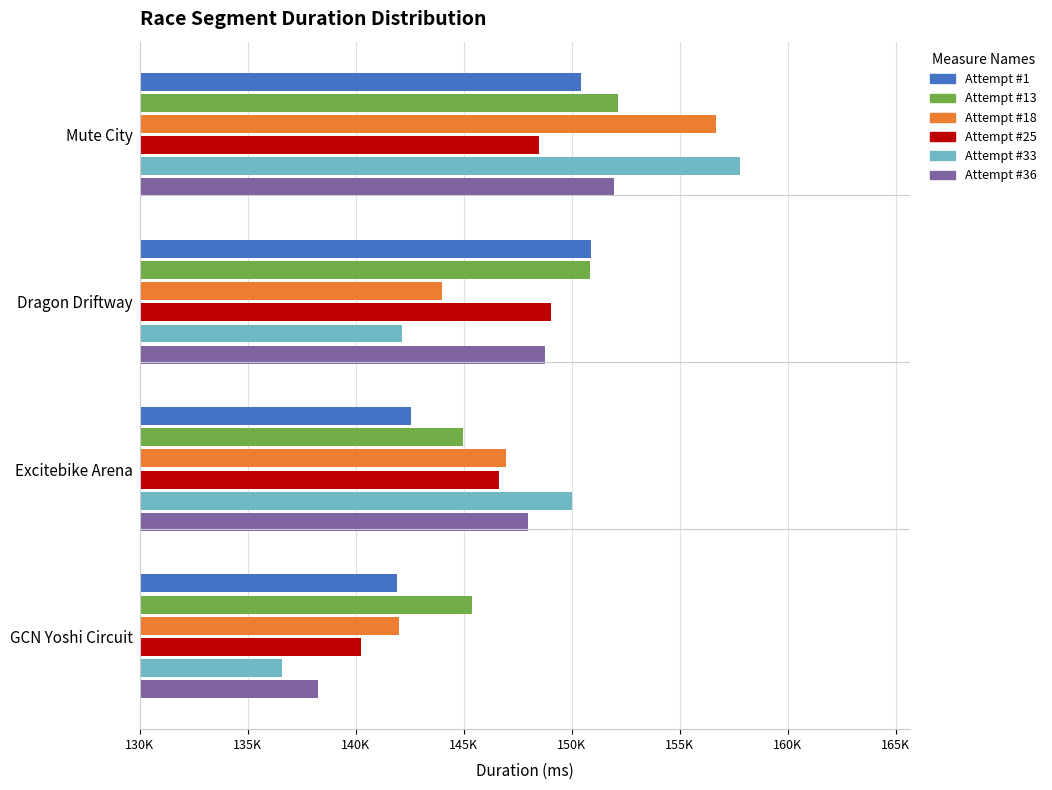

Reading right to left, transcribe all the data shown in this chart.

Attempt #1: 150421	150884	142546	141916
Attempt #13: 152122	150853	144986	145368
Attempt #18: 156676	143996	146940	142015
Attempt #25: 148478	149045	146614	140239
Attempt #33: 157776	142125	150026	136583
Attempt #36: 151953	148763	147992	138240